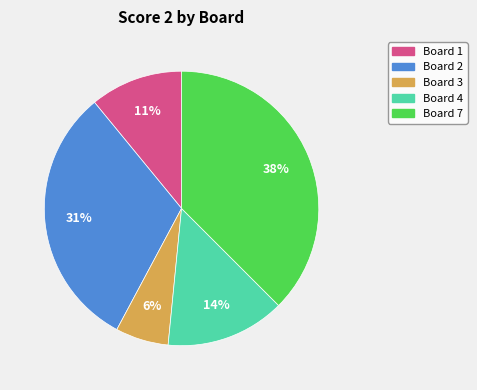

Rank the categories by value from highest to lowest.

Board 7, Board 2, Board 4, Board 1, Board 3